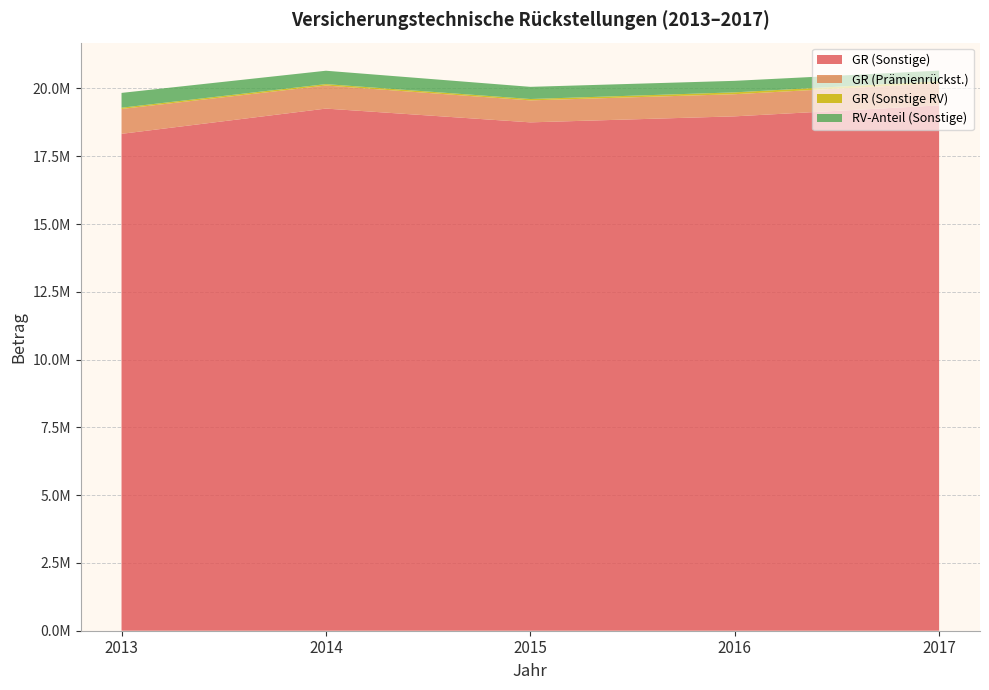

Reading left to right, extract all data points from this chart.

GR (Sonstige): 2013=18327622	2014=19258709	2015=18750828	2016=18972816	2017=19378033
GR (Prämienrückst.): 2013=917354	2014=851209	2015=810749	2016=816800	2017=819107
GR (Sonstige RV): 2013=46337	2014=51966	2015=50393	2016=68212	2017=73141
RV-Anteil (Sonstige): 2013=545916	2014=493139	2015=448697	2016=424427	2017=388683